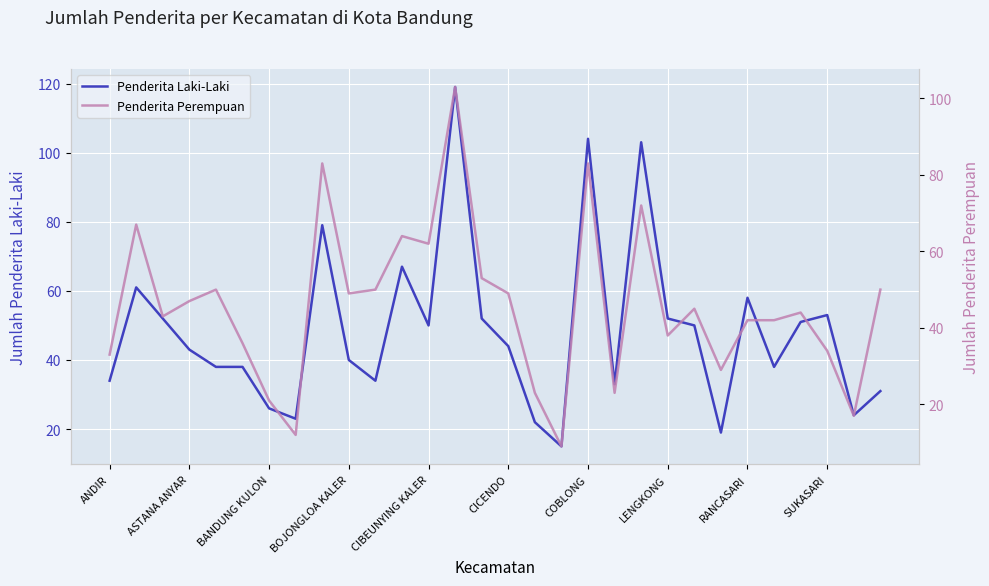

List the series in order of their peak value, highest first.

Penderita Laki-Laki, Penderita Perempuan